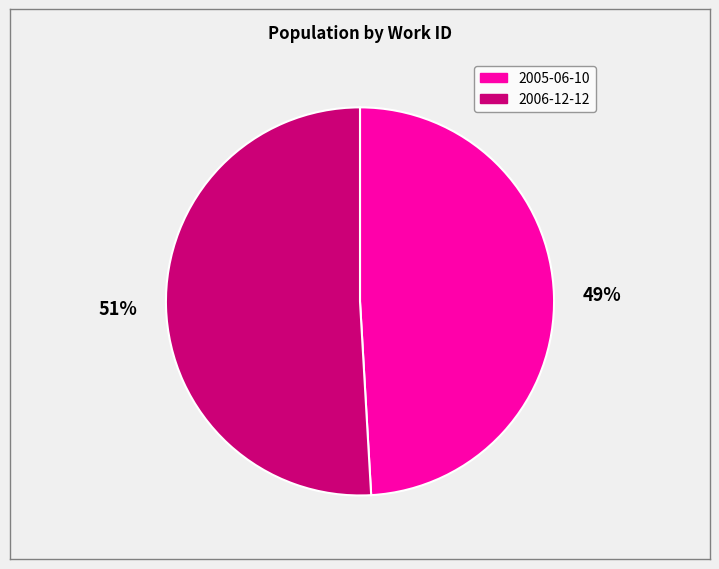

Do 2006-12-12 and 2005-06-10 together represent more than half of the pie?

Yes